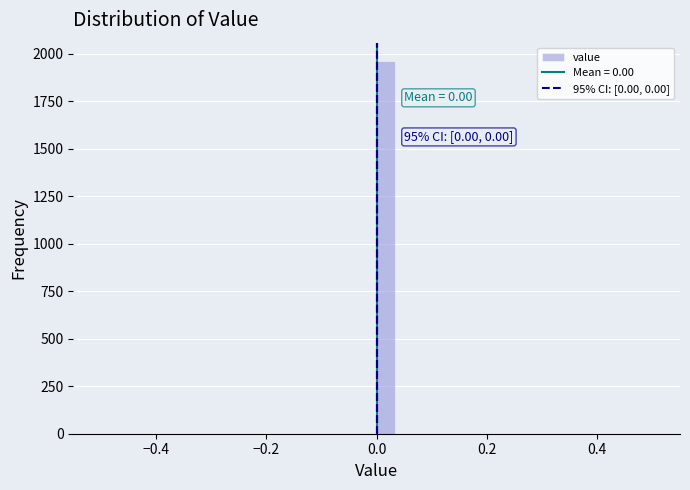

Read against the x-axis, roughly where is the centre of the tallest bar?

0.02